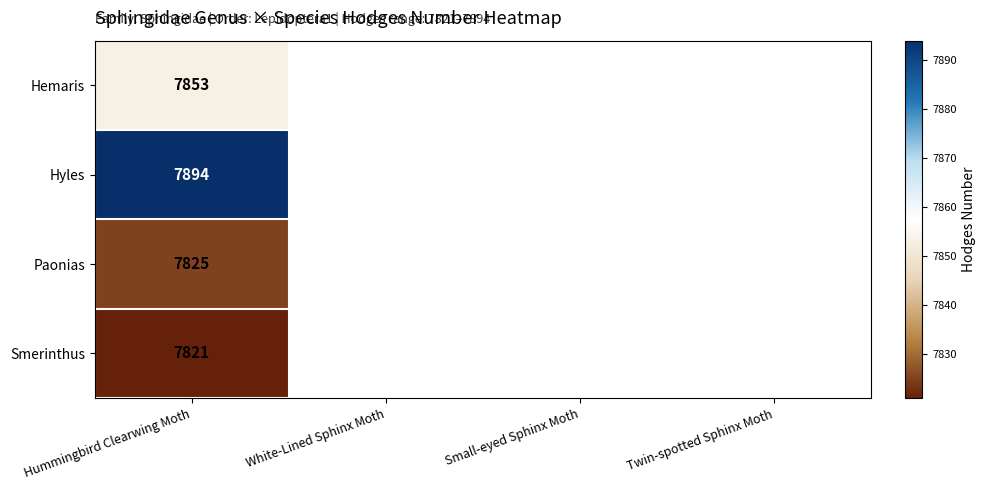

The Hemaris series shows 3102.7 at Hummingbird Clearwing Moth. True or false?

False